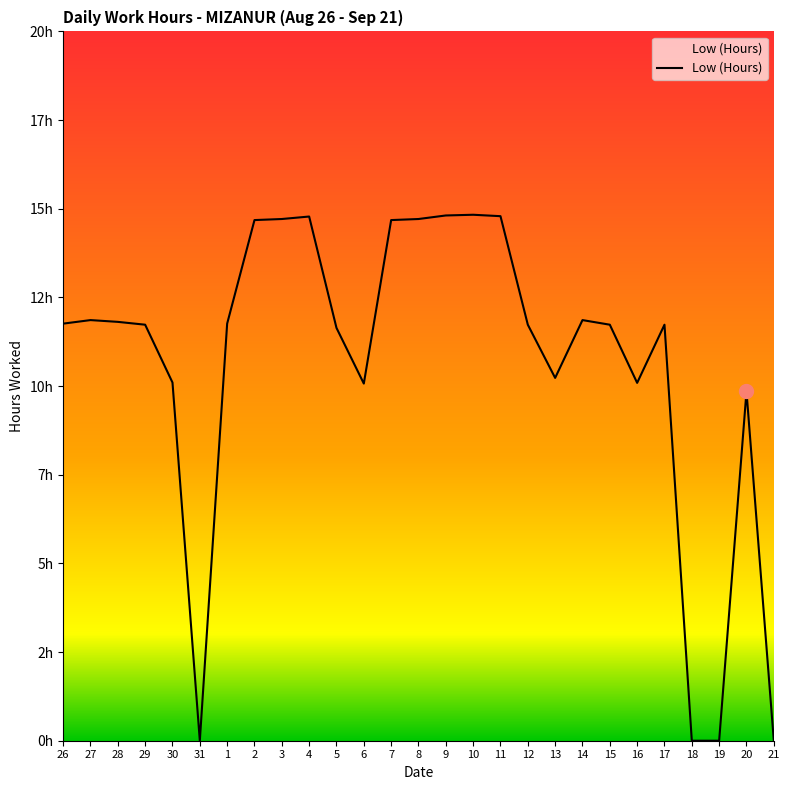

Does the chart have visible grid lines?

No